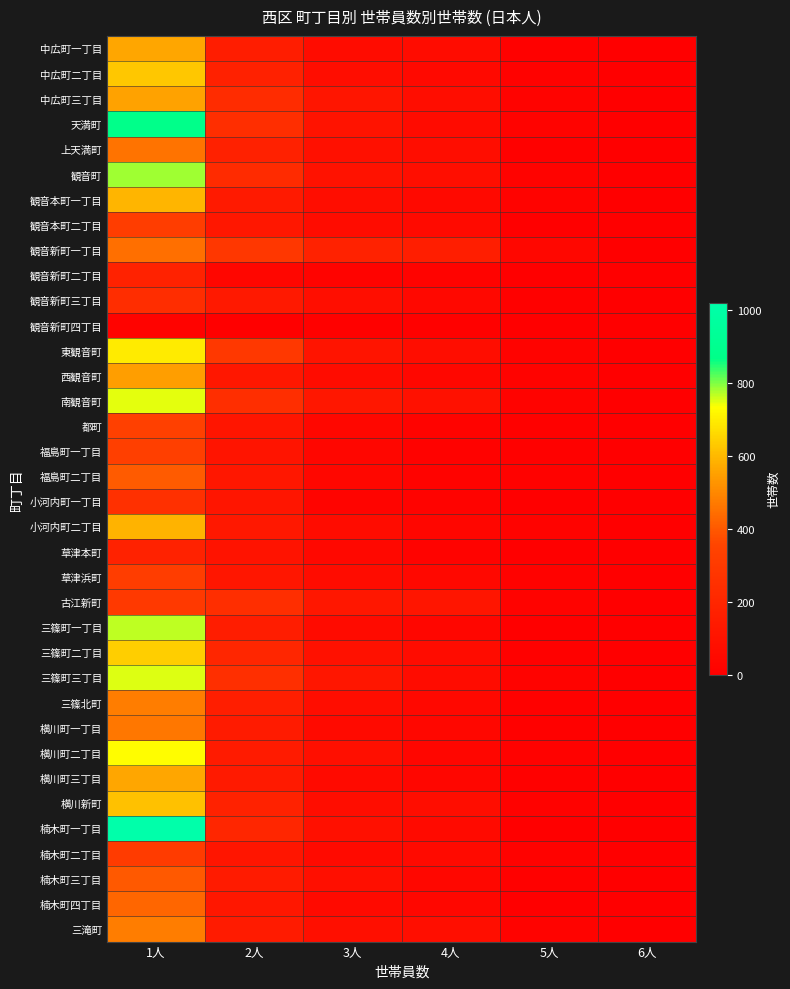

Rank the series at 4人 from highest to lowest value.

観音新町一丁目, 古江新町, 南観音町, 観音町, 三滝町, 上天満町, 東観音町, 中広町三丁目, 横川新町, 中広町一丁目, 三篠町二丁目, 三篠町三丁目, 天満町, 観音本町二丁目, 楠木町二丁目, 楠木町一丁目, 観音本町一丁目, 中広町二丁目, 三篠北町, 観音新町三丁目, 草津浜町, 西観音町, 横川町一丁目, 楠木町四丁目, 楠木町三丁目, 三篠町一丁目, 小河内町二丁目, 横川町二丁目, 横川町三丁目, 小河内町一丁目, 草津本町, 観音新町二丁目, 都町, 福島町二丁目, 福島町一丁目, 観音新町四丁目